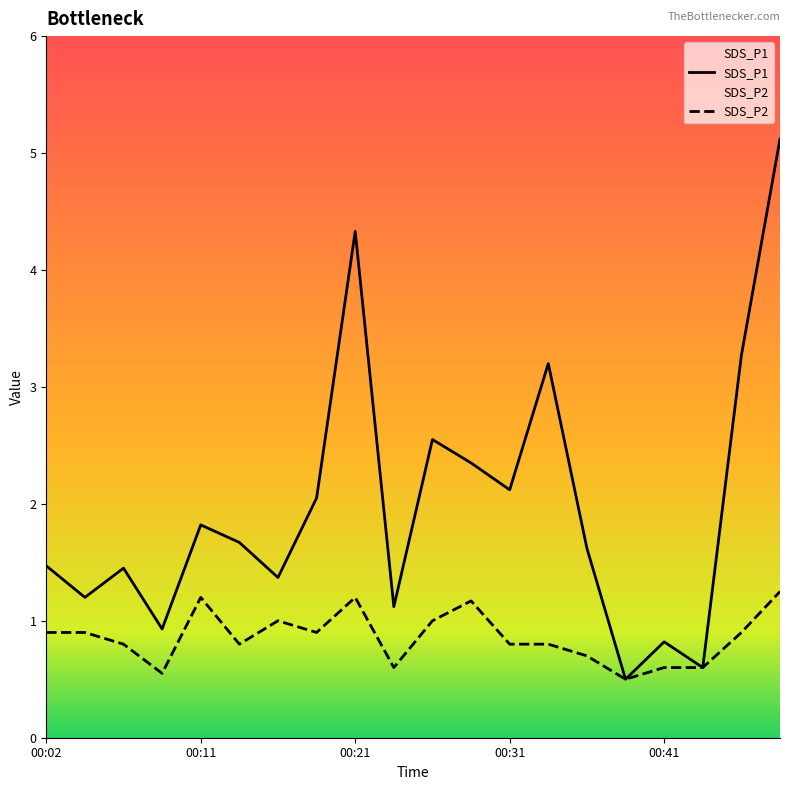

Reading left to right, extract all data points from this chart.

SDS_P1: 1.5	1.2	1.4	0.9	1.8	1.7	1.4	2.0	4.3	1.1	2.5	2.4	2.1	3.2	1.6	0.5	0.8	0.6	3.3	5.1
SDS_P2: 0.9	0.9	0.8	0.6	1.2	0.8	1.0	0.9	1.2	0.6	1.0	1.2	0.8	0.8	0.7	0.5	0.6	0.6	0.9	1.2